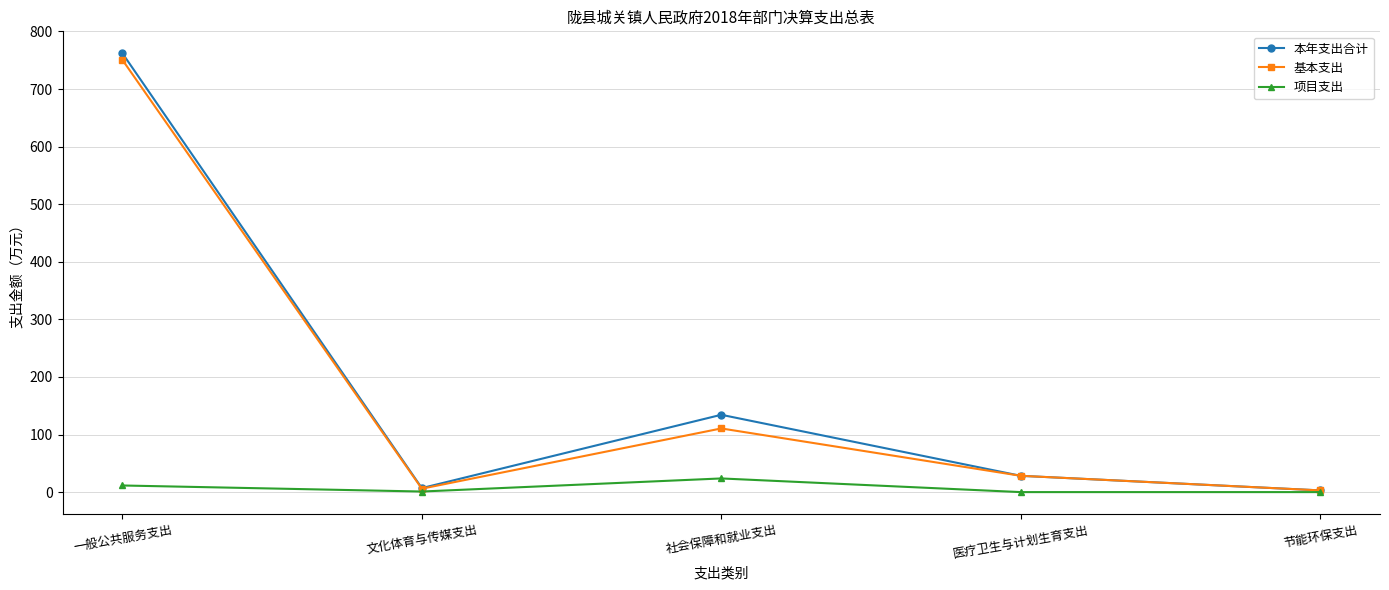

True or false: 基本支出 has a value of 3.0 at 节能环保支出.

True